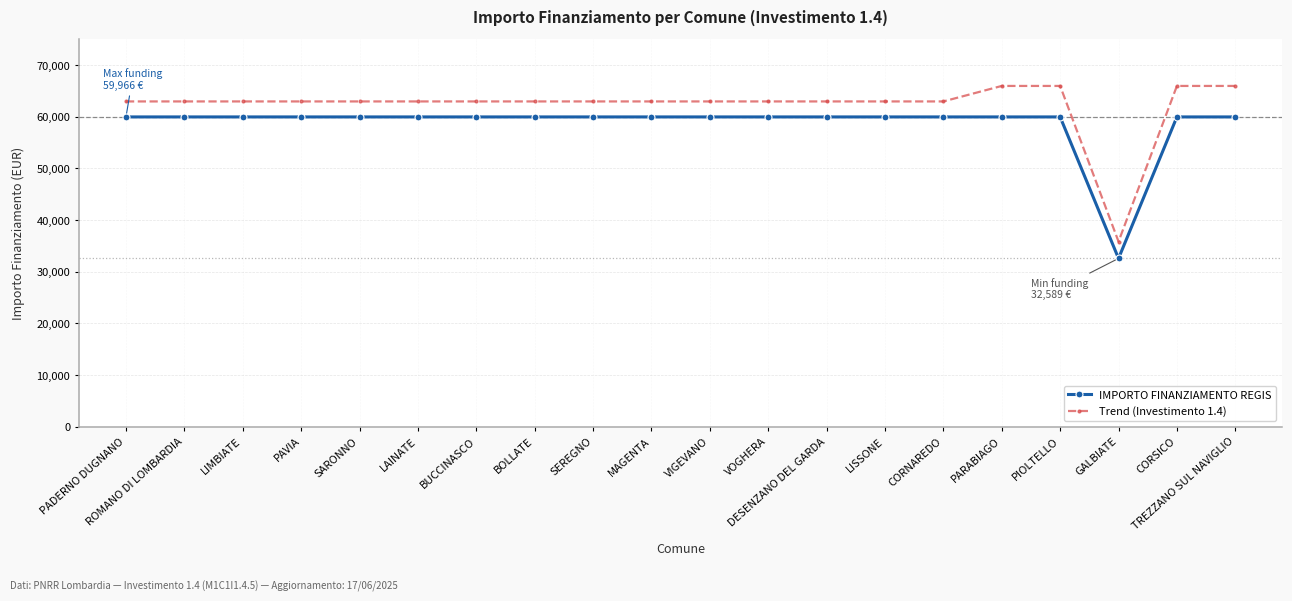

Reading left to right, extract all data points from this chart.

IMPORTO FINANZIAMENTO REGIS: PADERNO DUGNANO=59966.0	ROMANO DI LOMBARDIA=59966.0	LIMBIATE=59966.0	PAVIA=59966.0	SARONNO=59966.0	LAINATE=59966.0	BUCCINASCO=59966.0	BOLLATE=59966.0	SEREGNO=59966.0	MAGENTA=59966.0	VIGEVANO=59966.0	VOGHERA=59966.0	DESENZANO DEL GARDA=59966.0	LISSONE=59966.0	CORNAREDO=59966.0	PARABIAGO=59966.0	PIOLTELLO=59966.0	GALBIATE=32589.0	CORSICO=59966.0	TREZZANO SUL NAVIGLIO=59966.0
Trend (Investimento 1.4): PADERNO DUGNANO=62964.3	ROMANO DI LOMBARDIA=62964.3	LIMBIATE=62964.3	PAVIA=62964.3	SARONNO=62964.3	LAINATE=62964.3	BUCCINASCO=62964.3	BOLLATE=62964.3	SEREGNO=62964.3	MAGENTA=62964.3	VIGEVANO=62964.3	VOGHERA=62964.3	DESENZANO DEL GARDA=62964.3	LISSONE=62964.3	CORNAREDO=62964.3	PARABIAGO=65962.6	PIOLTELLO=65962.6	GALBIATE=35847.9	CORSICO=65962.6	TREZZANO SUL NAVIGLIO=65962.6